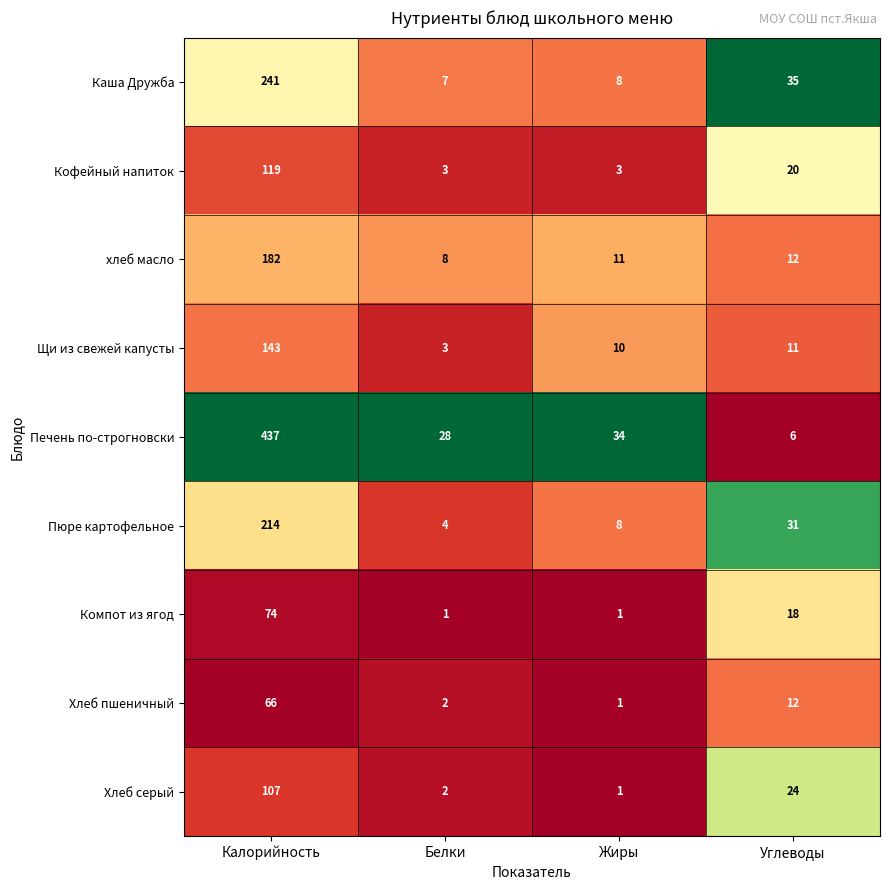

Is it true that хлеб масло equals 182 at Калорийность?

True